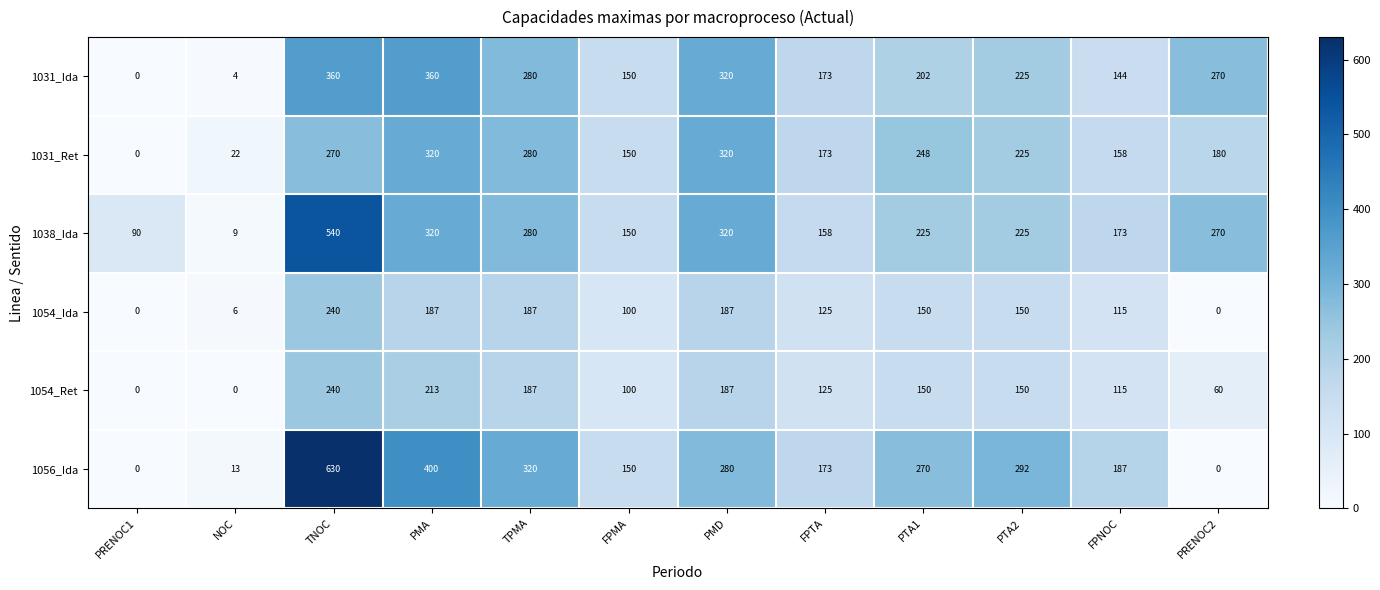

At how many categories does at least one series exceed 45?

11